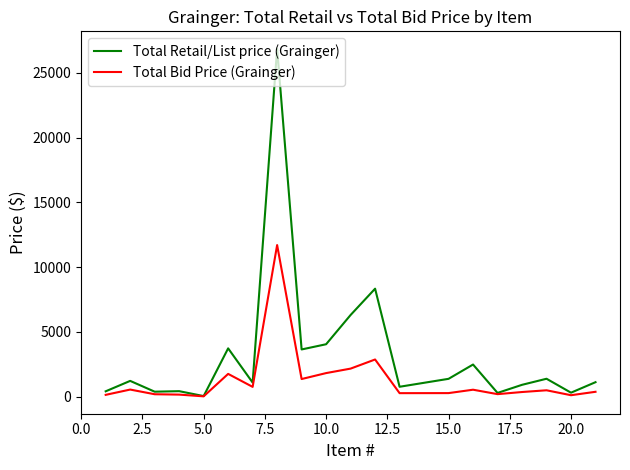

Which series has the largest range (max minus min)?

Total Retail/List price (Grainger)